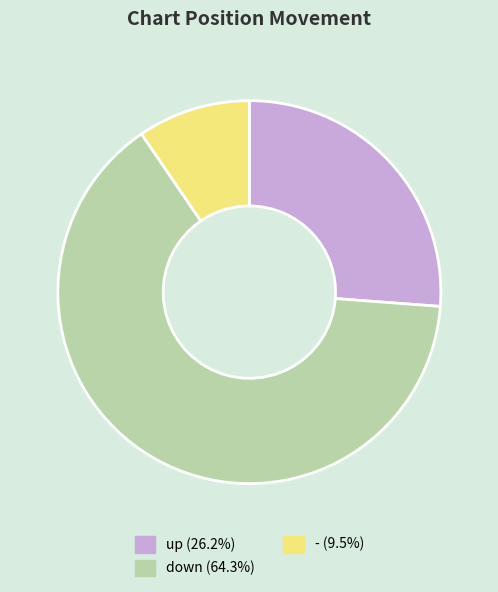

What is the ratio of the value at - to the value at up?

0.4